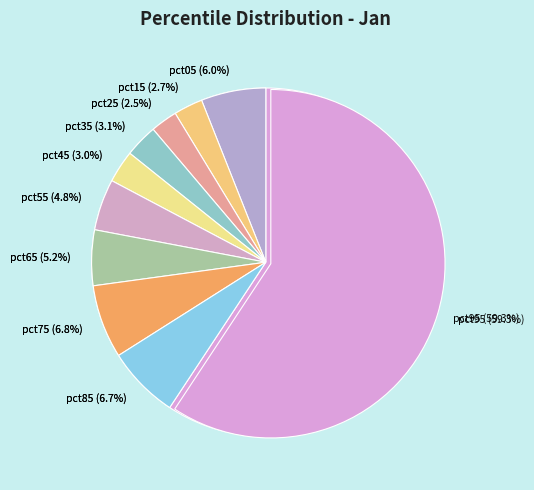

Does any single category account for the majority?

Yes